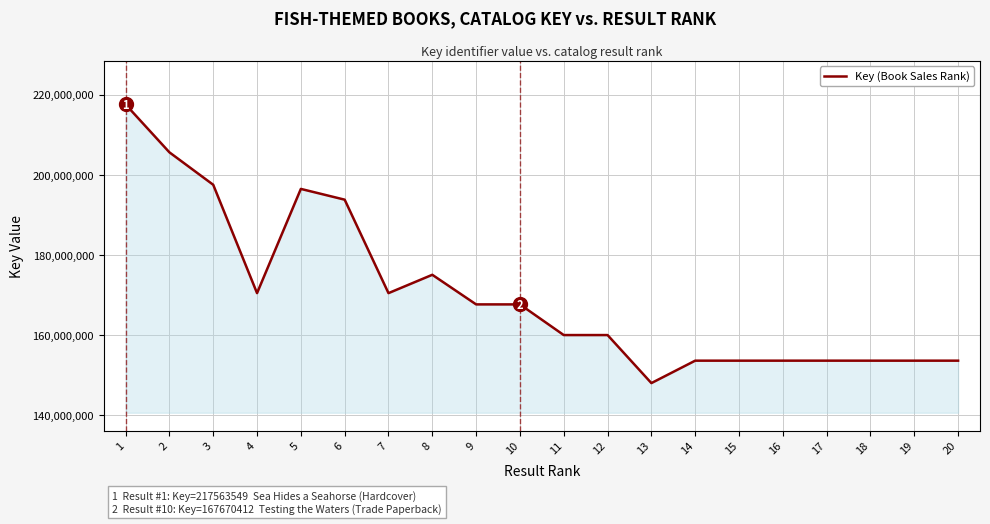

What is the change in value from 8 to 20?

-21430313